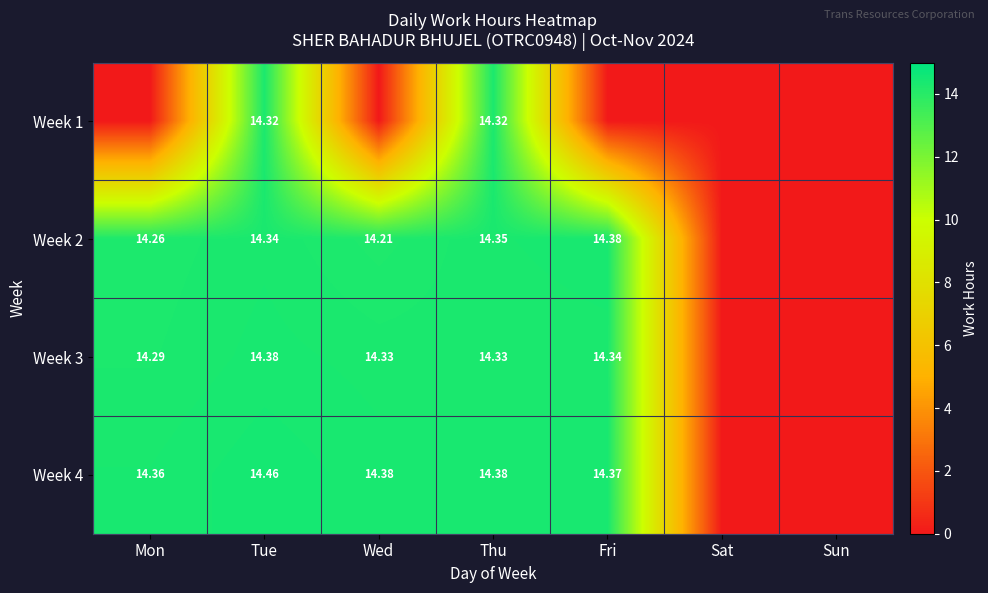

What is the sum of the Week 4 values at Wed and Tue?

28.8